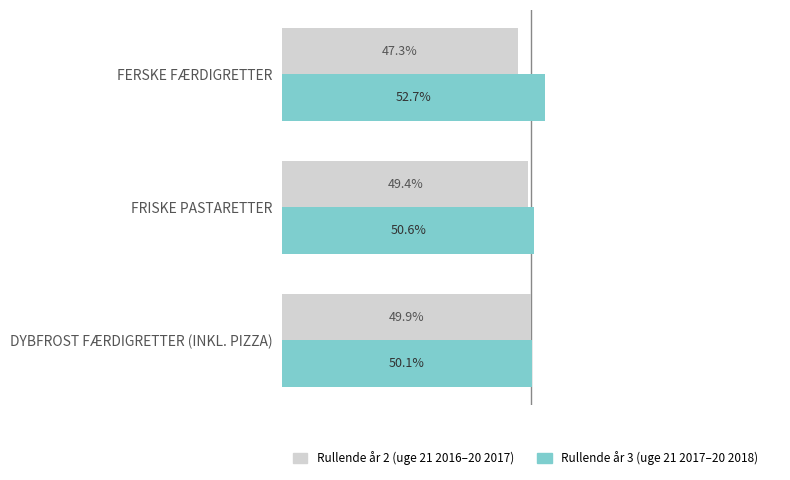

Which label corresponds to the smallest value in the chart?

FERSKE FÆRDIGRETTER